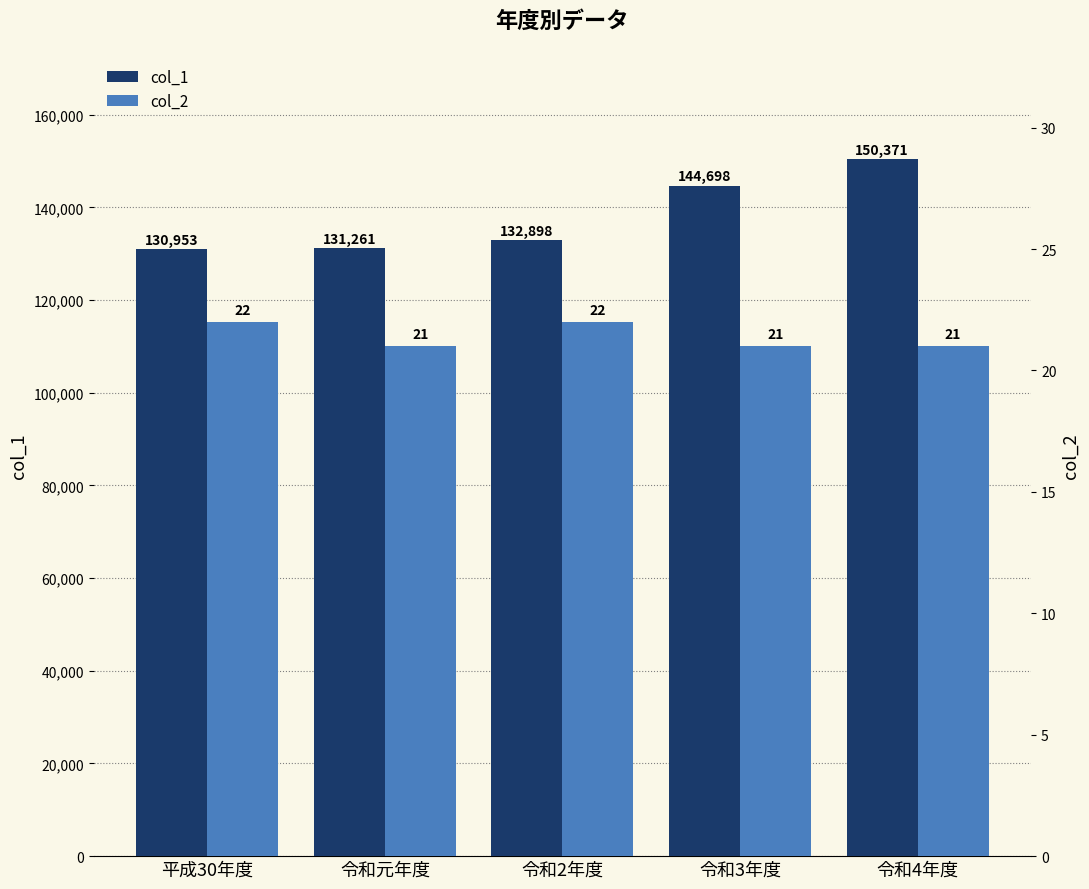

Which has a higher value, 令和元年度 or 平成30年度?

令和元年度